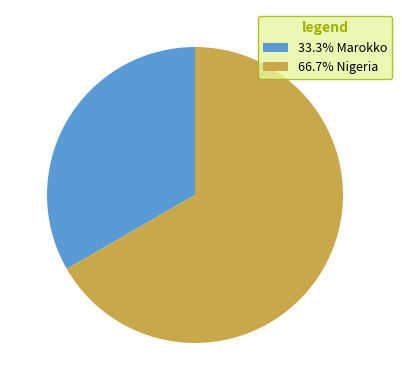

Count the number of slices in the pie.

2